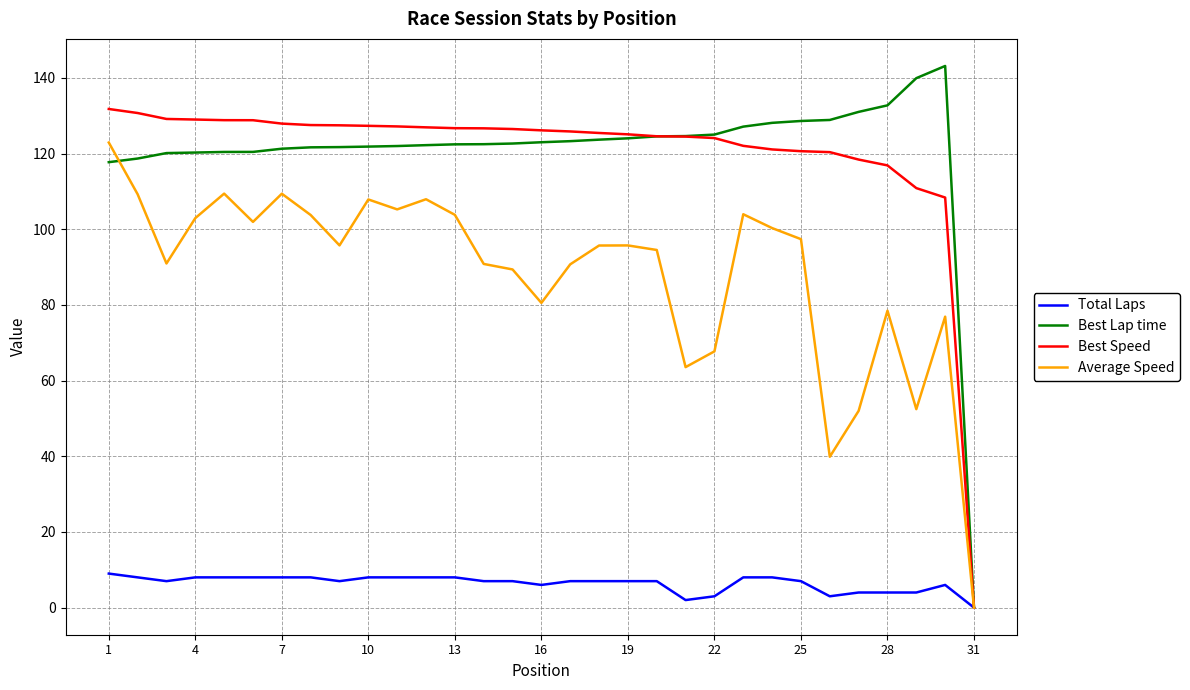

What is the maximum value shown in the chart?

143.1